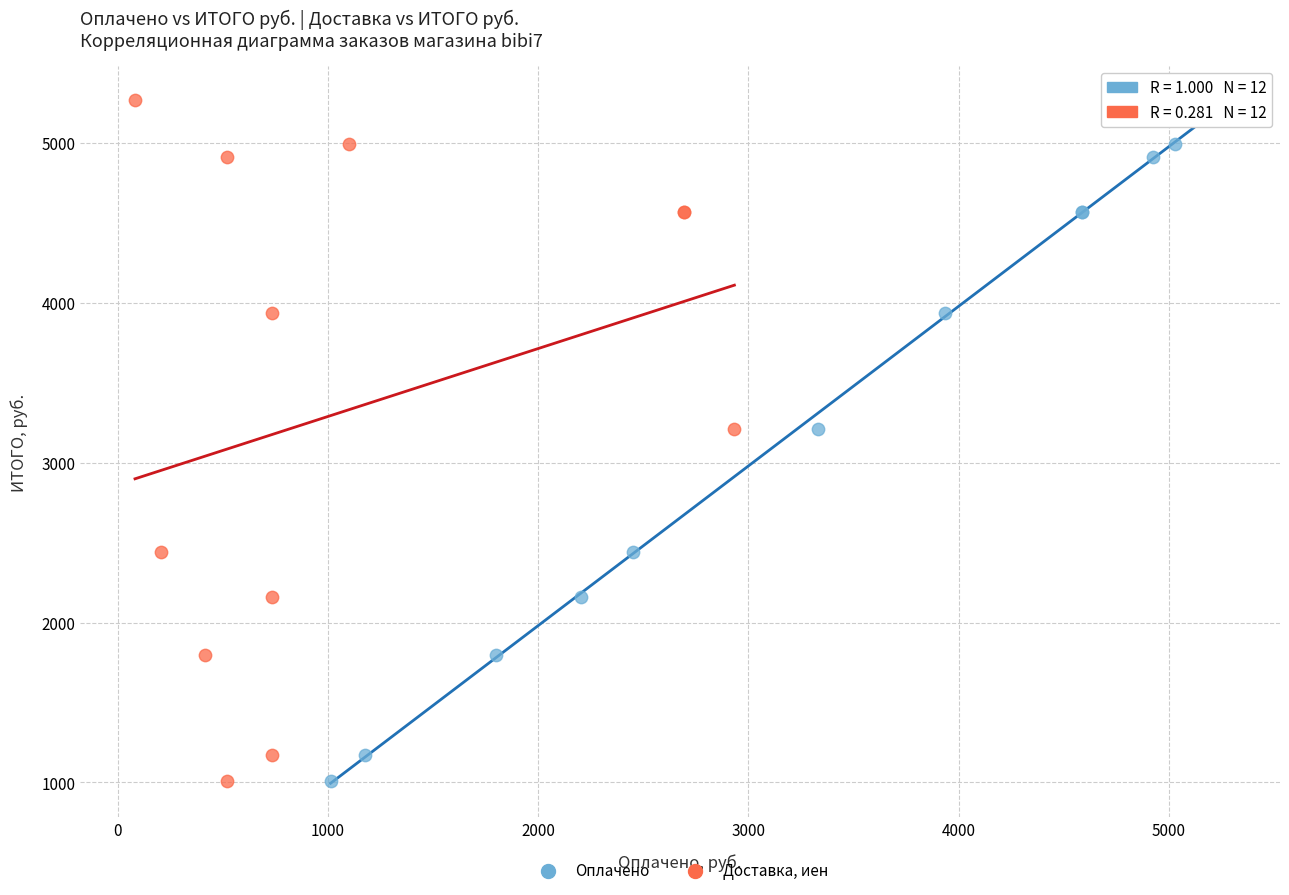

What are all the series names shown in the legend?

Оплачено, Доставка, иен